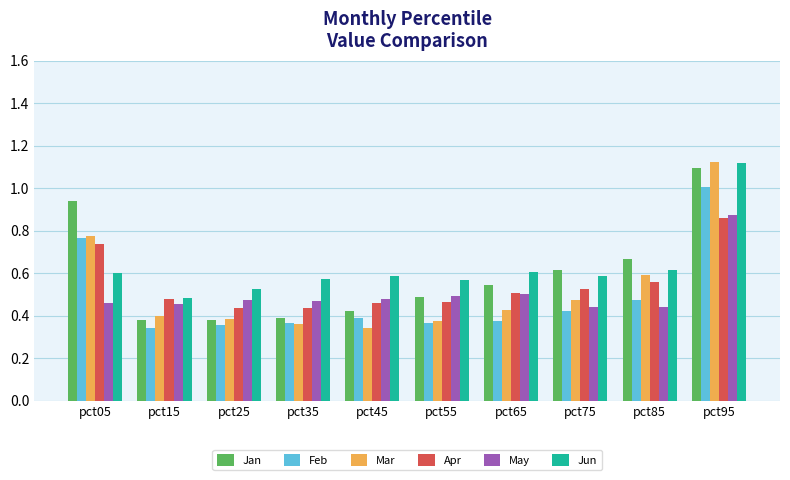

How many distinct data groups are displayed?

6